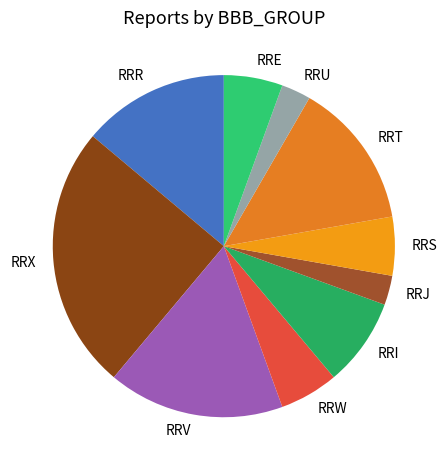

Is there a majority slice in this chart?

No